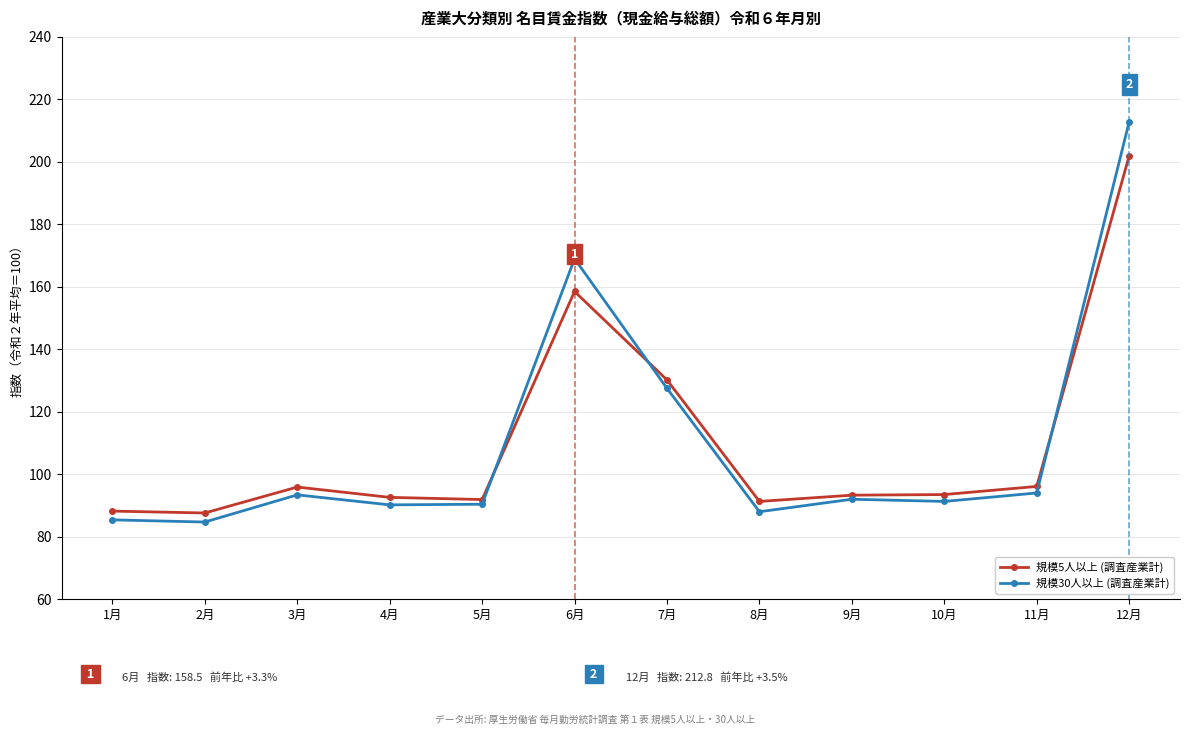

Rank the series by their maximum value, from lowest to highest.

規模5人以上 (調査産業計), 規模30人以上 (調査産業計)